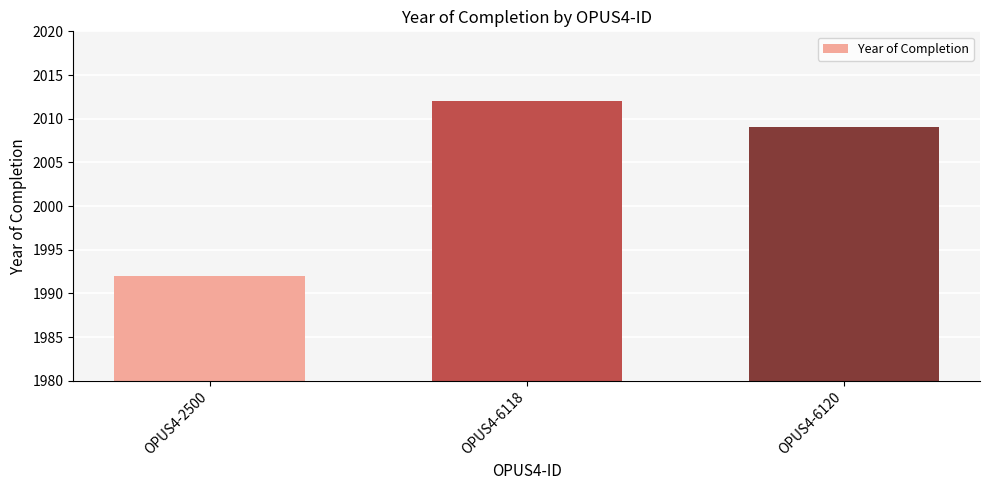

Where is the data nearest to the value 2002?

OPUS4-6120